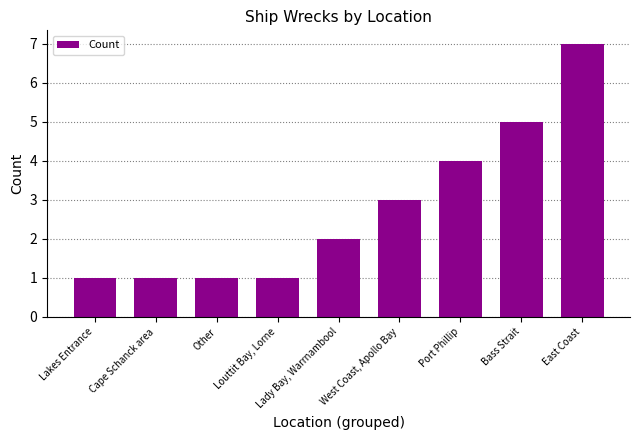

What is the maximum value shown in the chart?

7